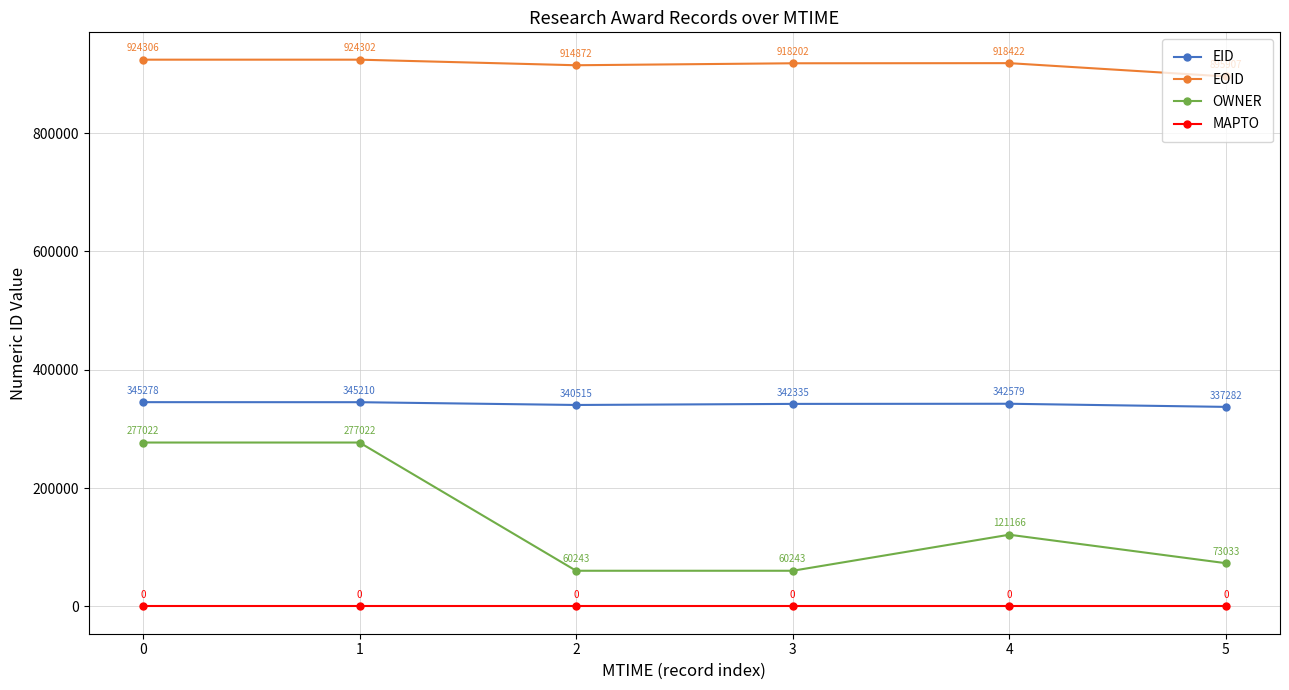

What is the value of the EOID point at the 6th from the left?

895907